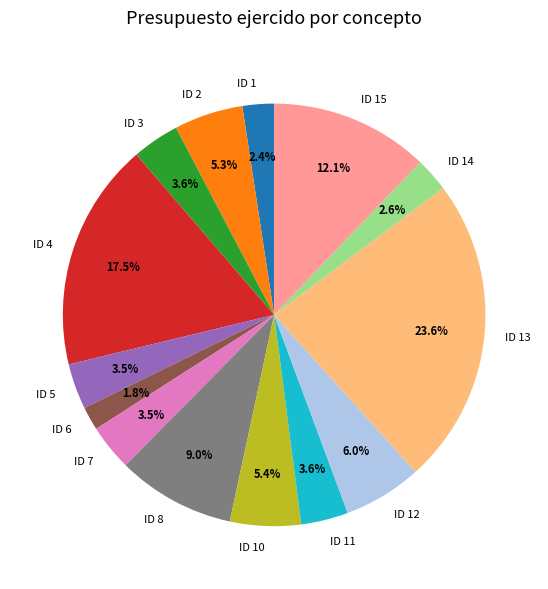

Is ID 6 the majority of the pie?

No